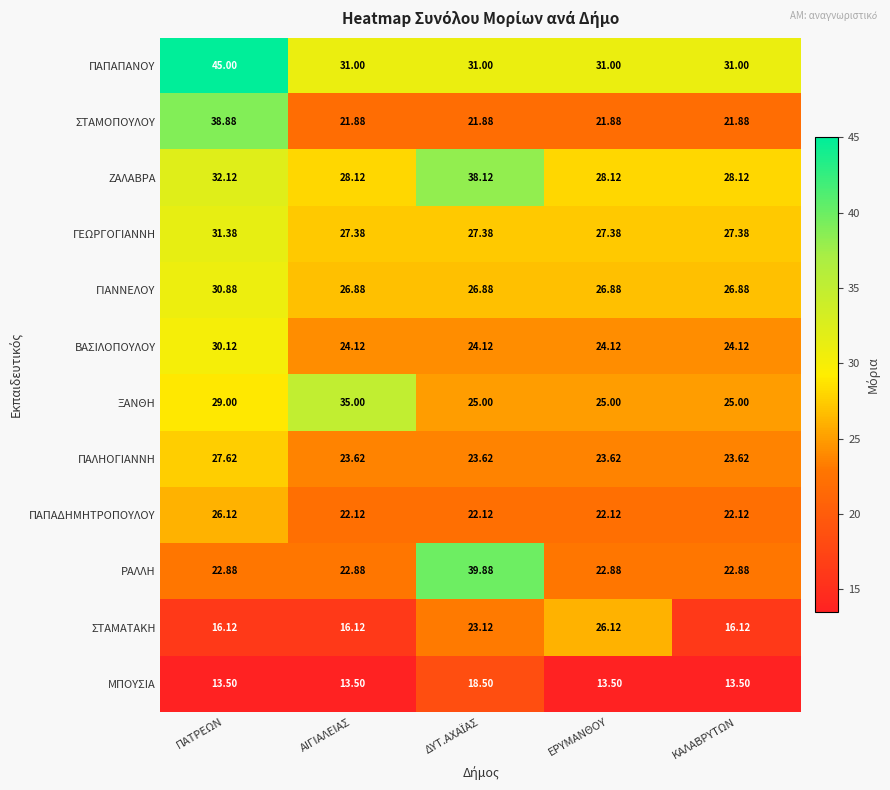

Is the value of ΣΤΑΜΟΠΟΥΛΟΥ at ΠΑΤΡΕΩΝ greater than the value of ΡΑΛΛΗ at ΑΙΓΙΑΛΕΙΑΣ?

Yes